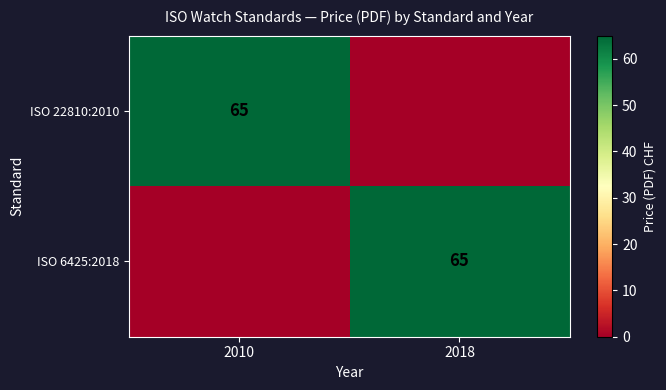

True or false: ISO 22810:2010 has a value of 65 at 2010.

True